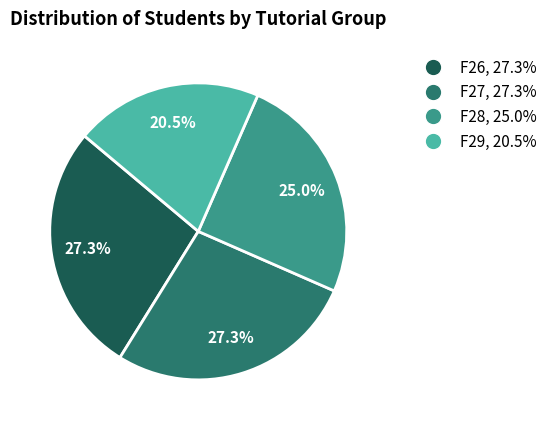

To the nearest percent, what is the difference between the largest and smallest slice percentages?

7%